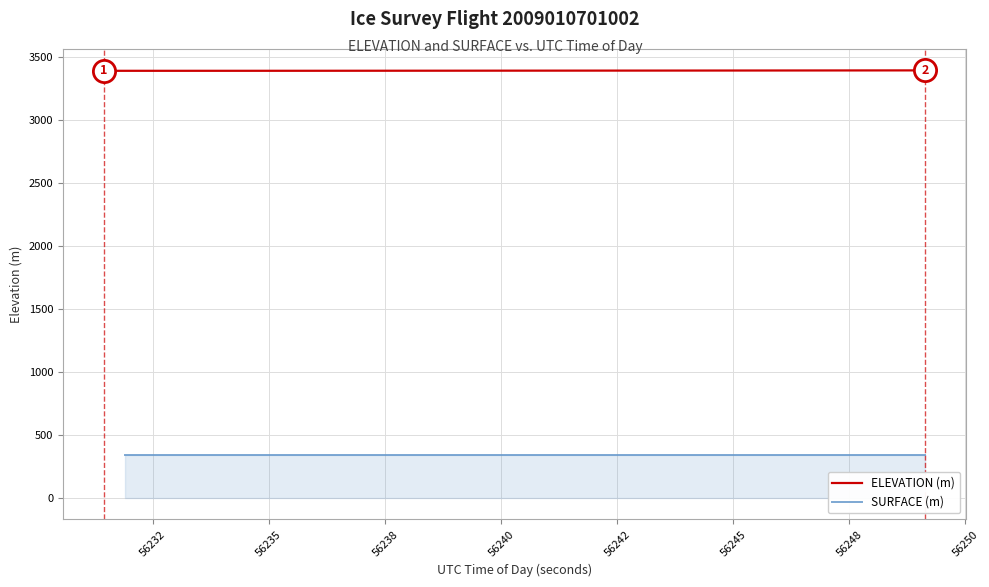

What is the average value of the ELEVATION (m) series?

3394.4